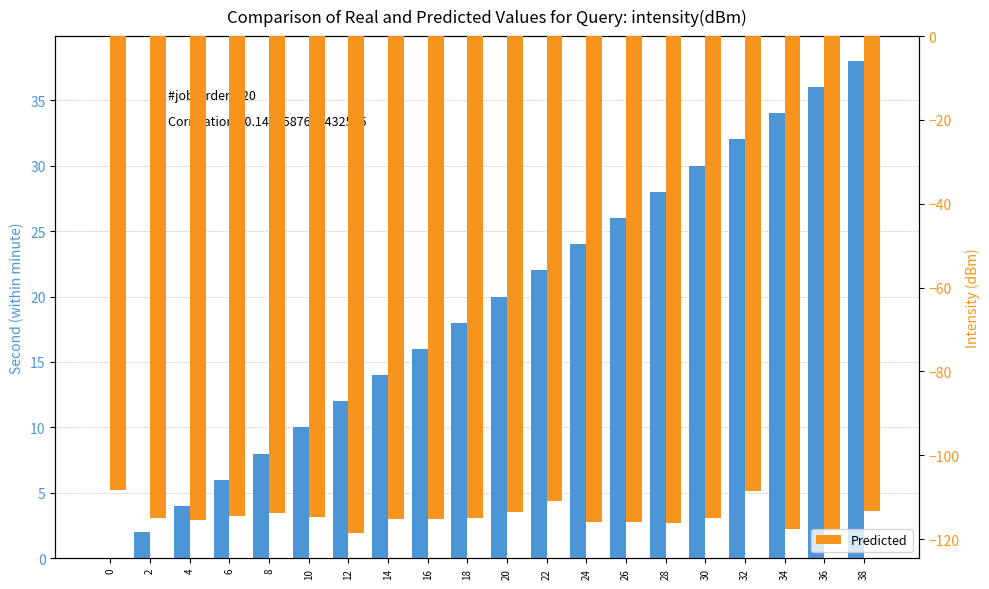

How many values in the Predicted series are below -114?

14